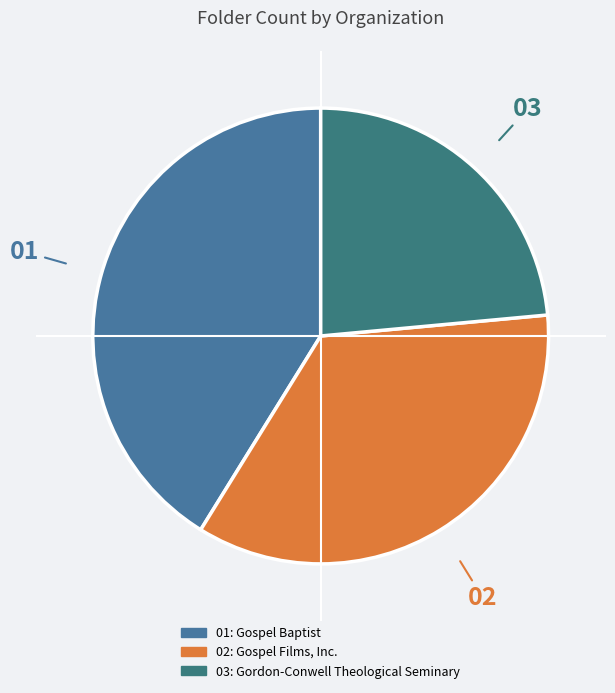

Which slice is the smallest?

Gordon-Conwell Theological Seminary